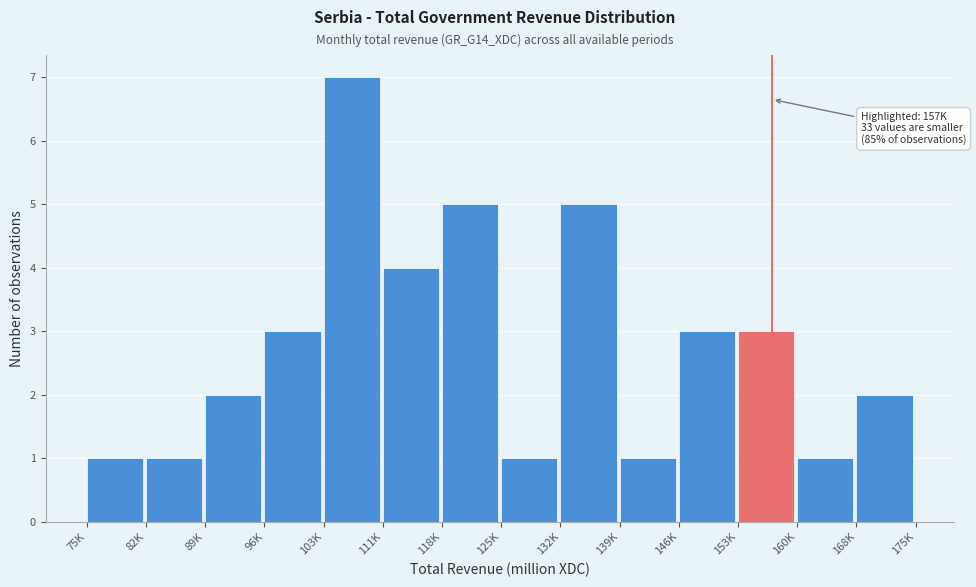

Reading left to right, list all the values displayed in this chart.

1	1	2	3	7	4	5	1	5	1	3	3	1	2